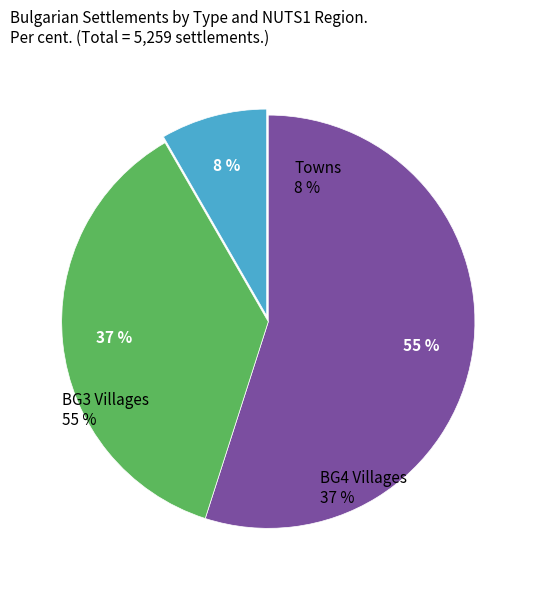

To the nearest percent, what is the average slice percentage?

33%